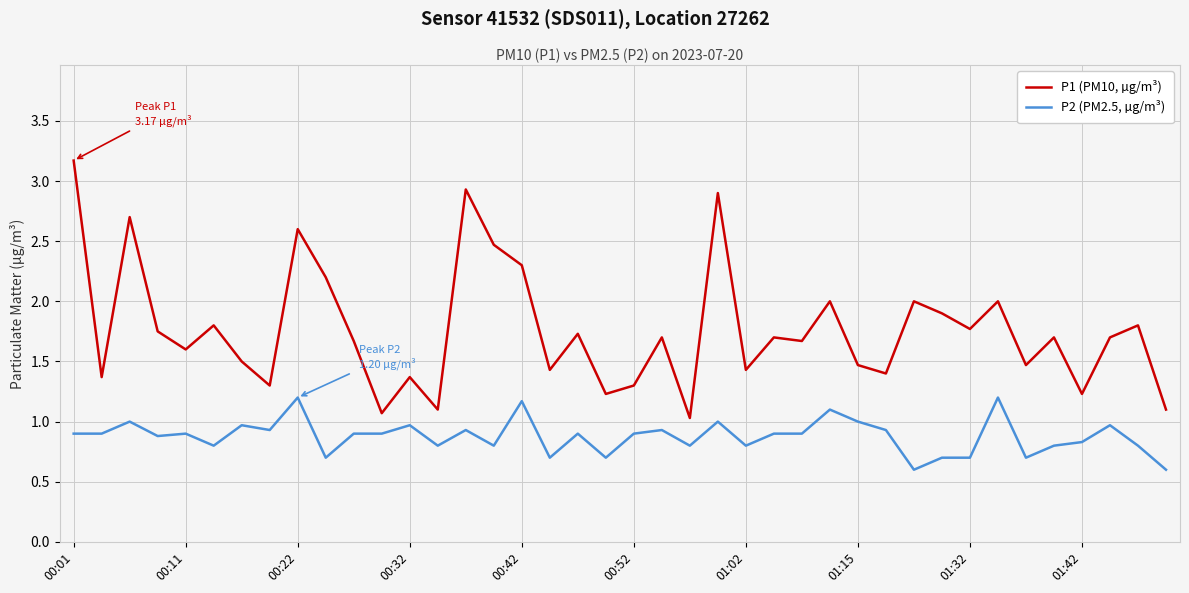

True or false: P2 (PM2.5, µg/m³) and P1 (PM10, µg/m³) intersect in this chart.

False